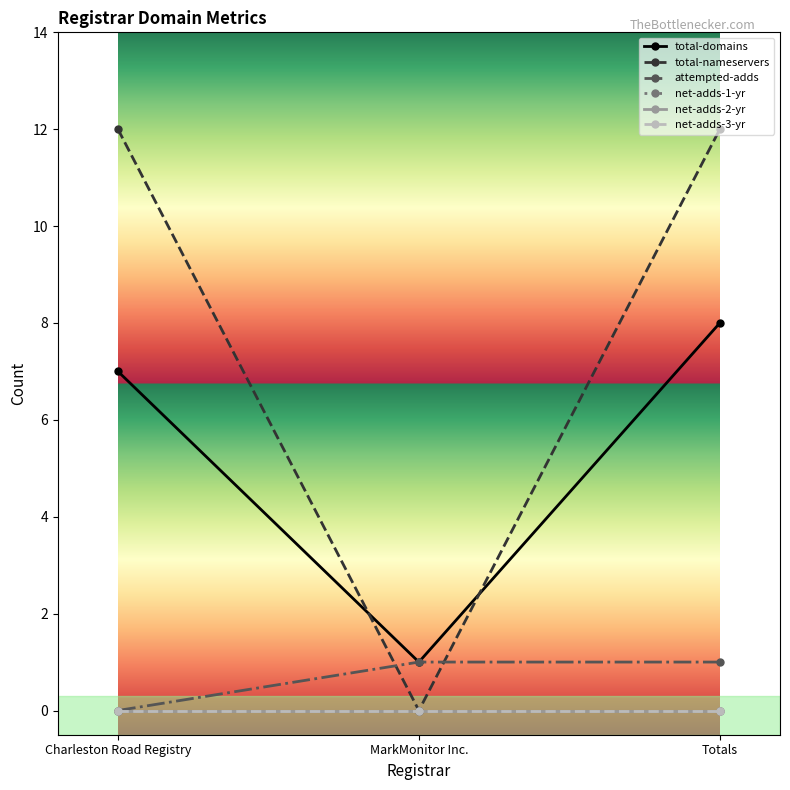

How many lines are shown in the chart?

6